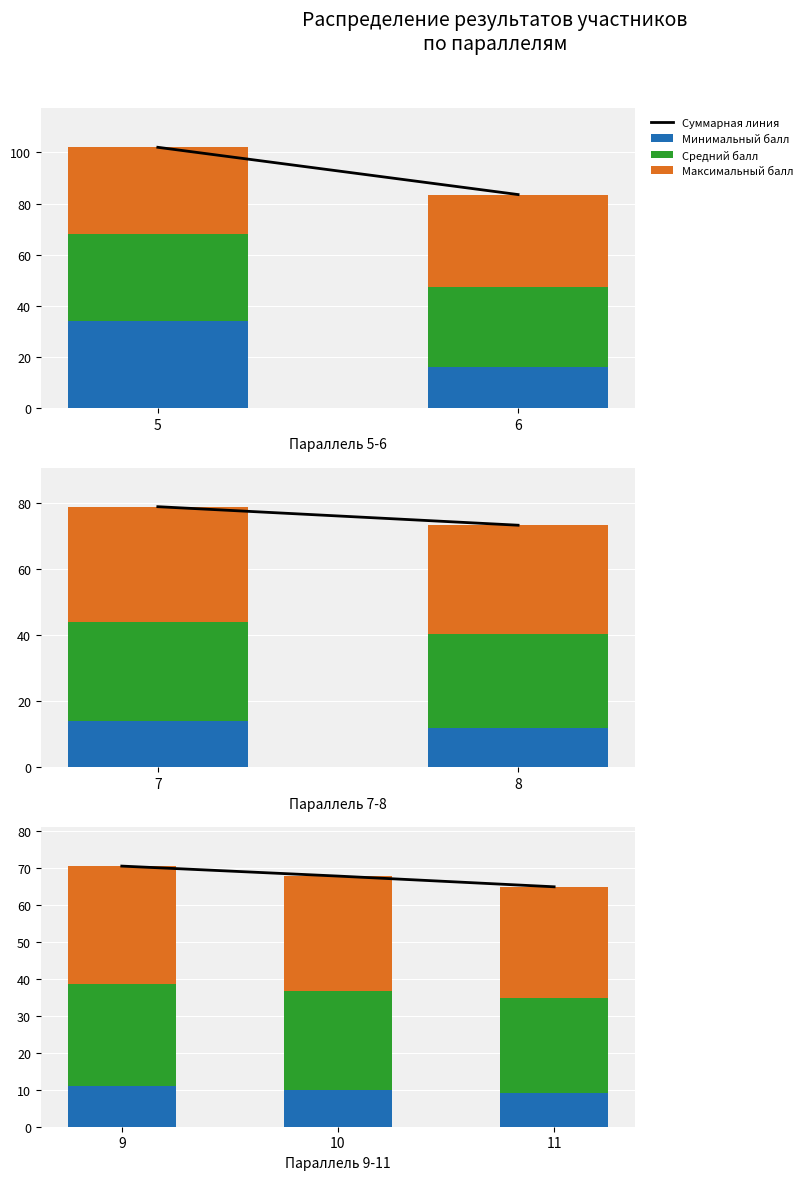

True or false: Минимальный балл has a value of 14.9 at 11.

False